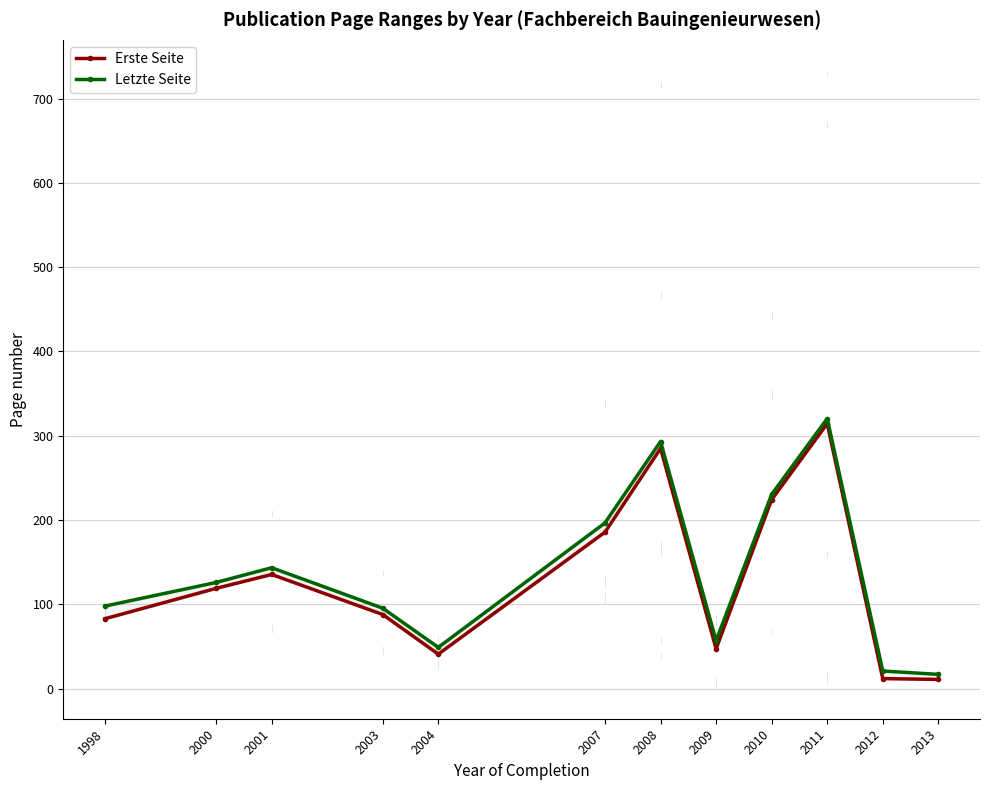

Rank the series by their average value, from highest to lowest.

Letzte Seite, Erste Seite